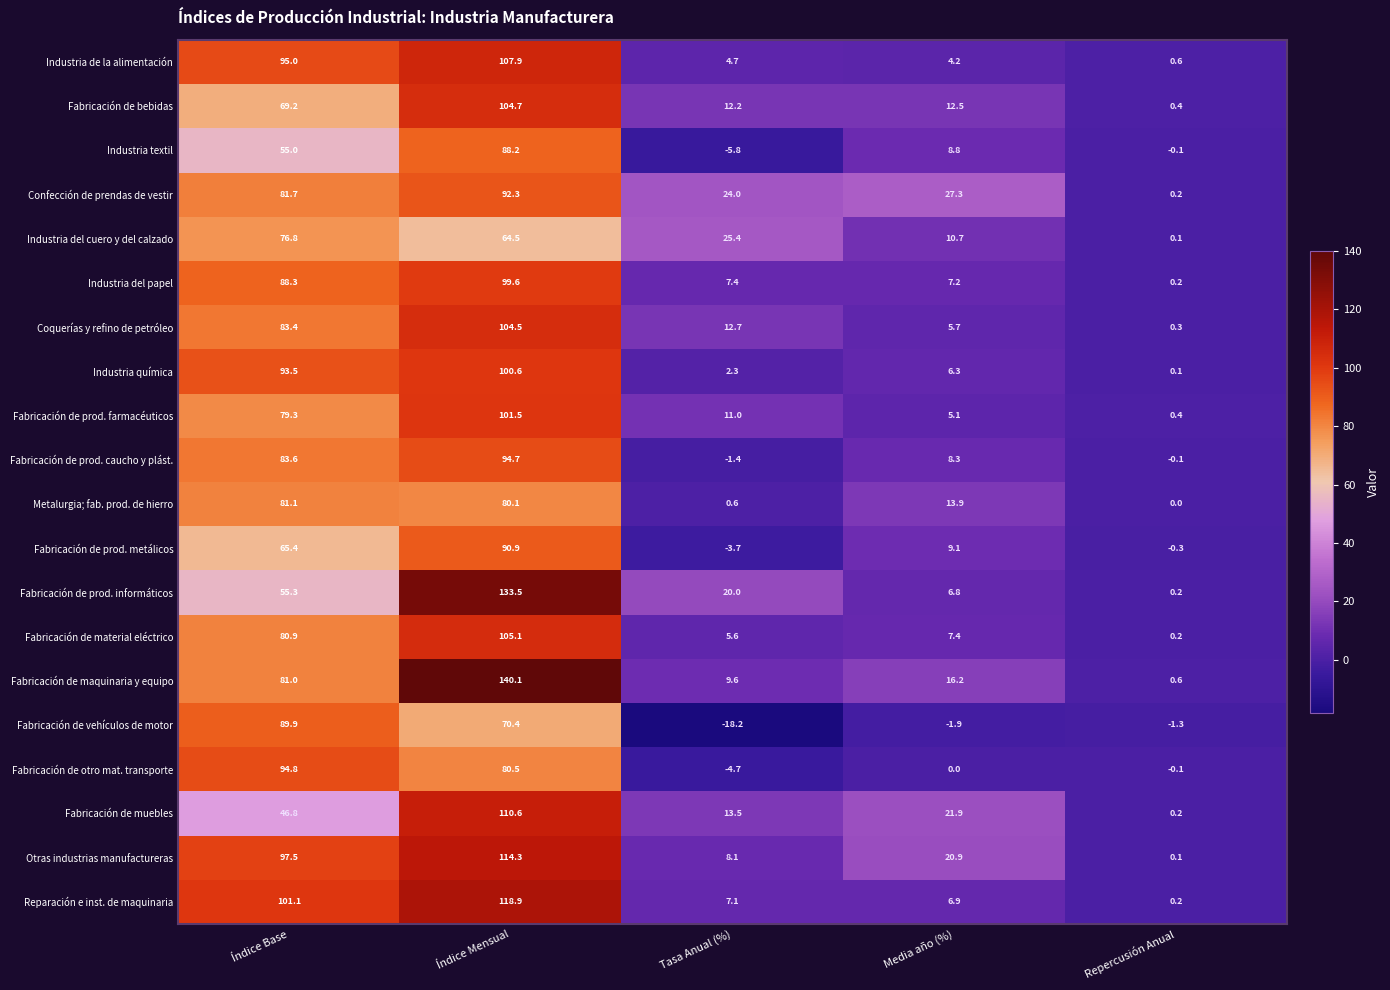

What is the difference between the highest and lowest values at Índice Base?

54.3